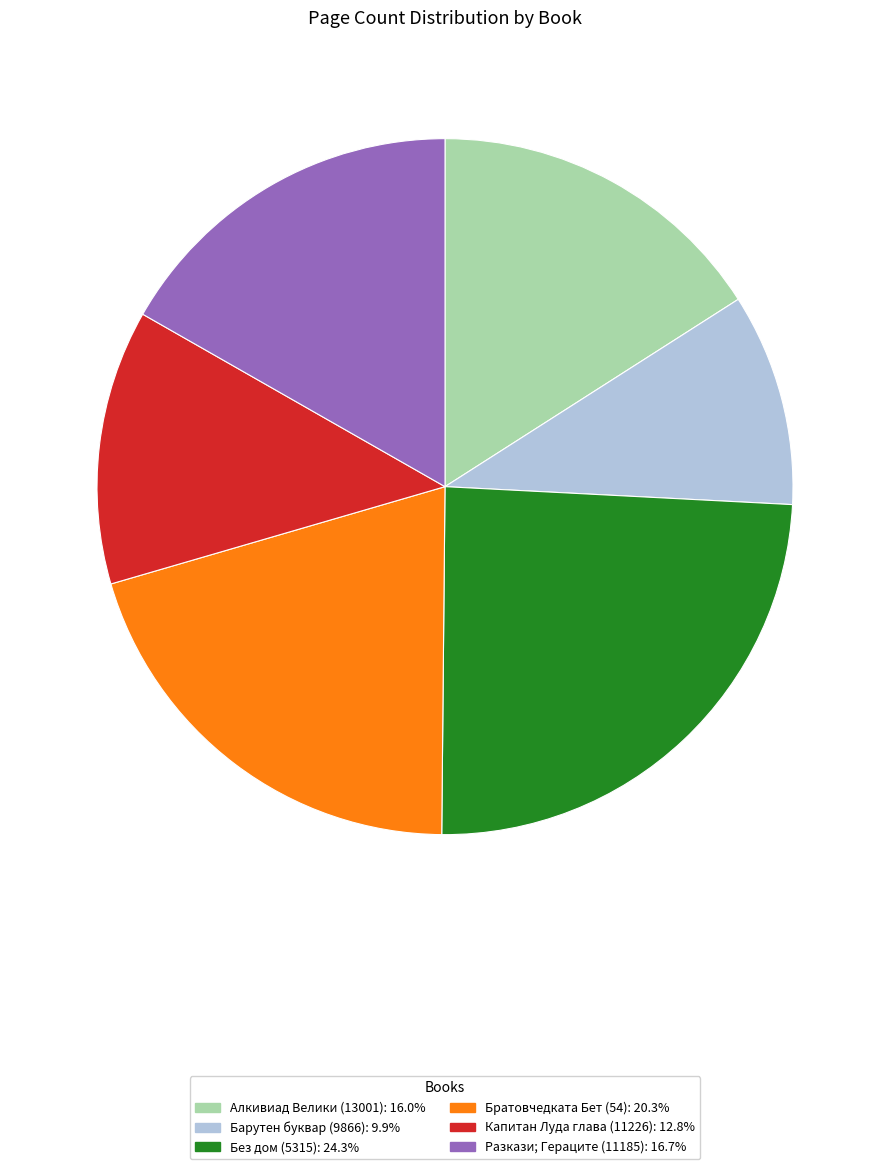

Count the number of slices in the pie.

6